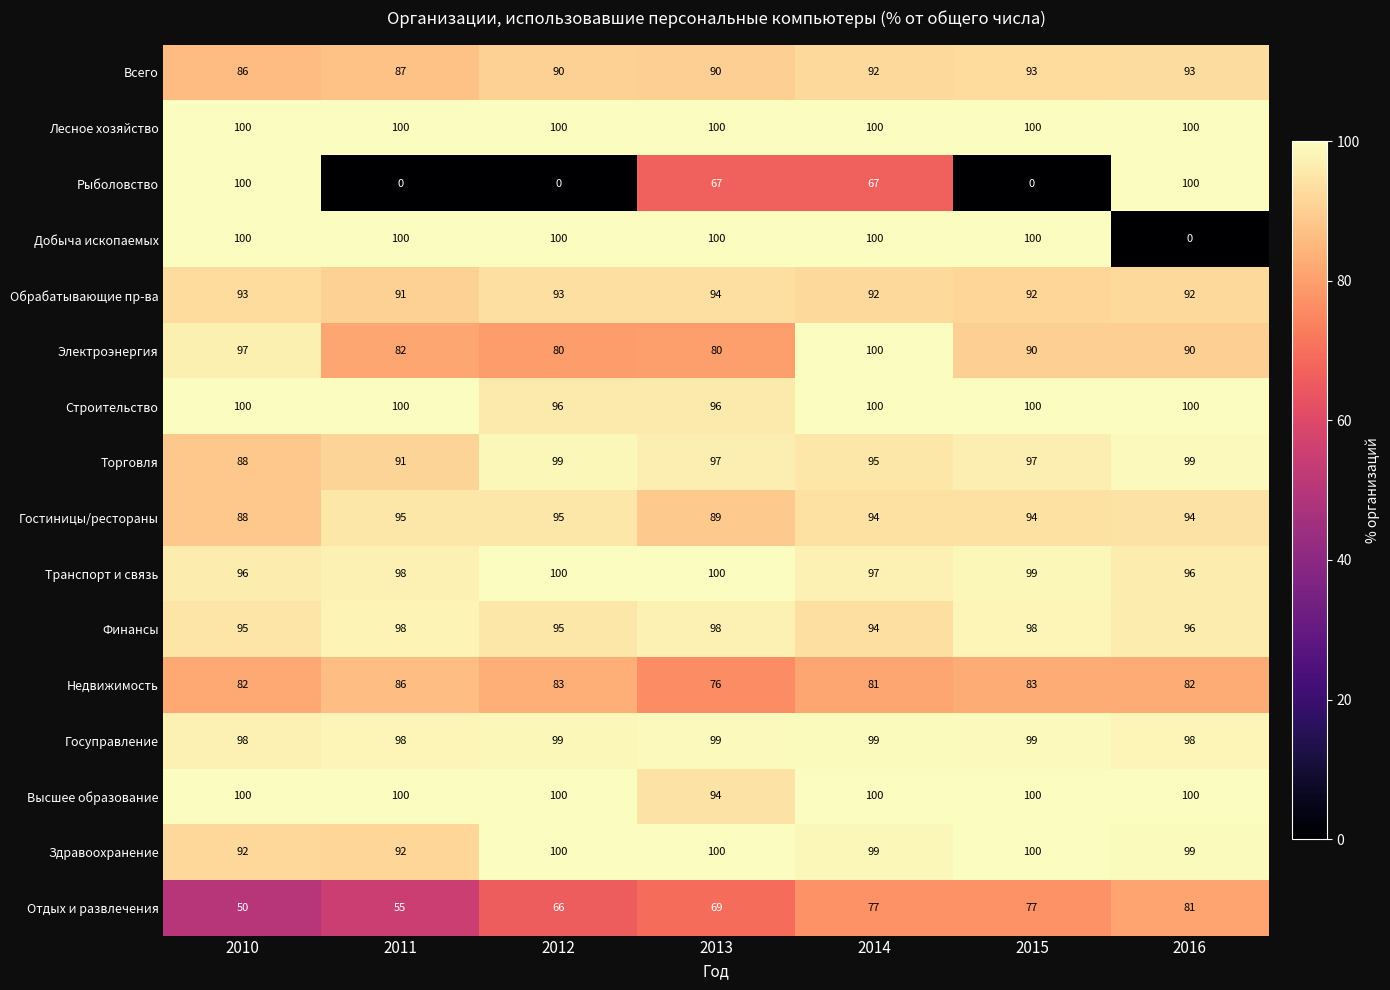

What is the maximum value shown in the chart?

100